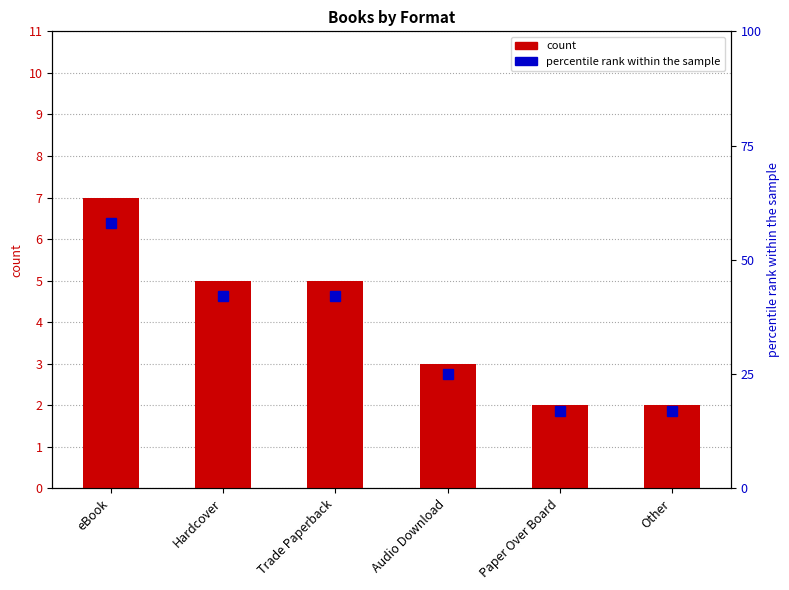

What is the total value across all series at Paper Over Board?

19